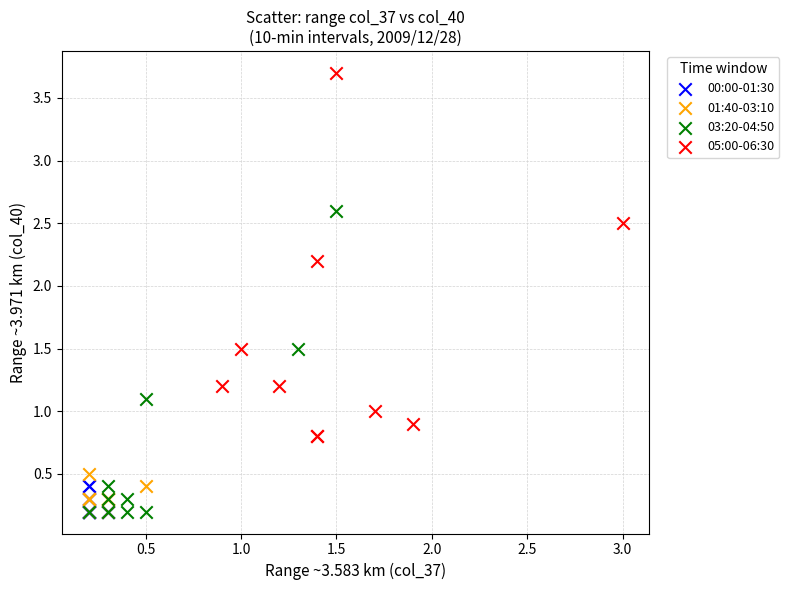

Which series has the largest Y range (max minus min)?

05:00-06:30